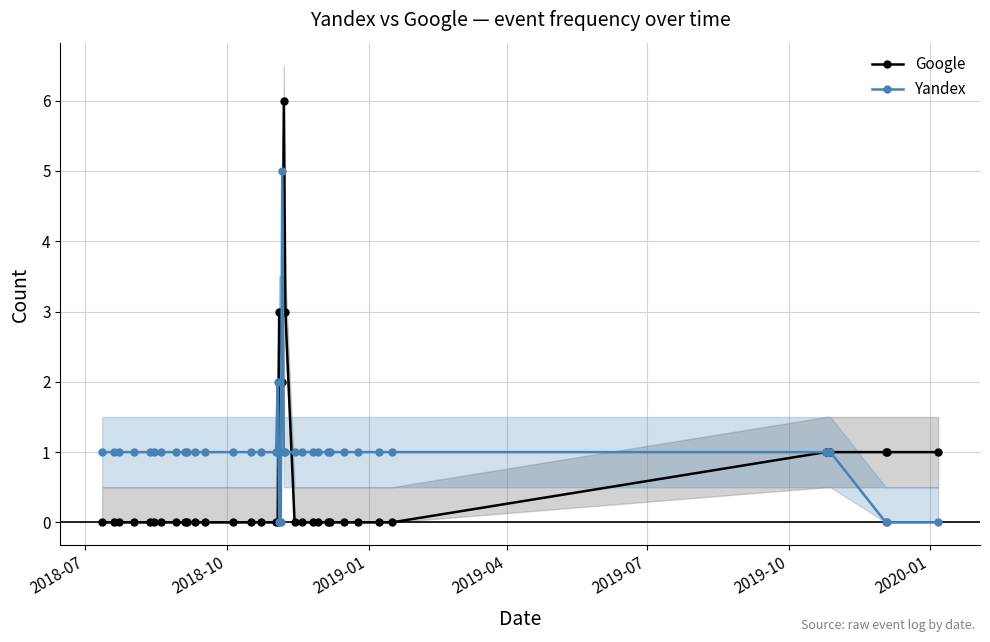

True or false: Yandex has more than 0 interior local peaks.

True